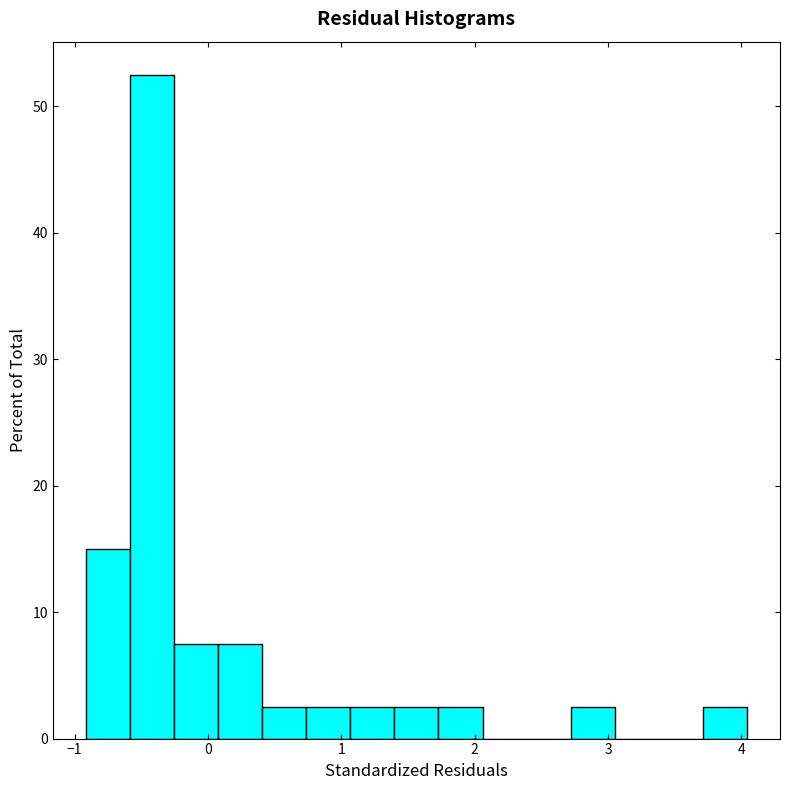

Around what value on the x-axis is the tallest bar? Give the approximate position of its centre, as read against the axis.

-0.4